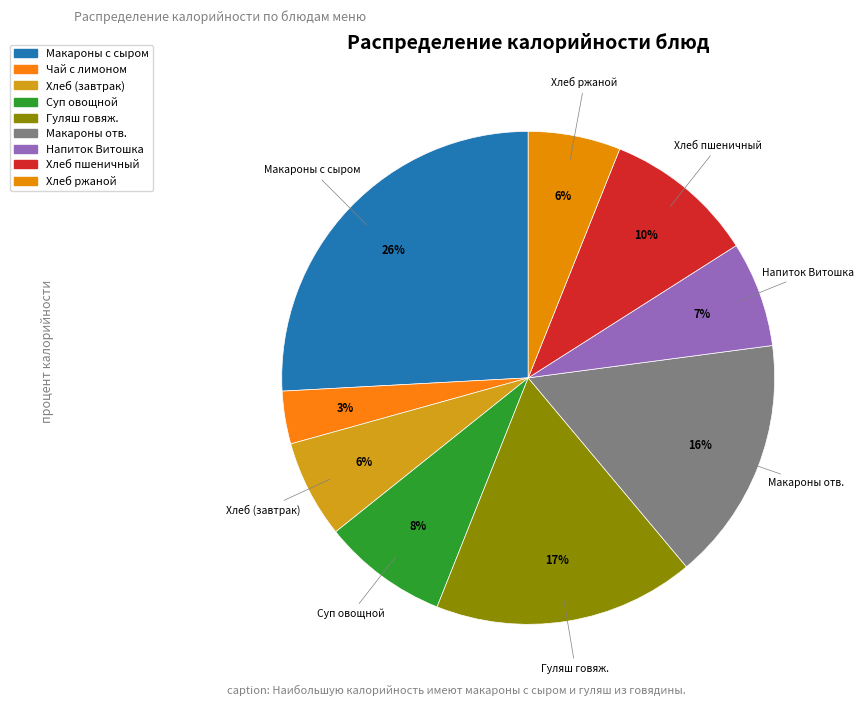

Count the number of slices in the pie.

9